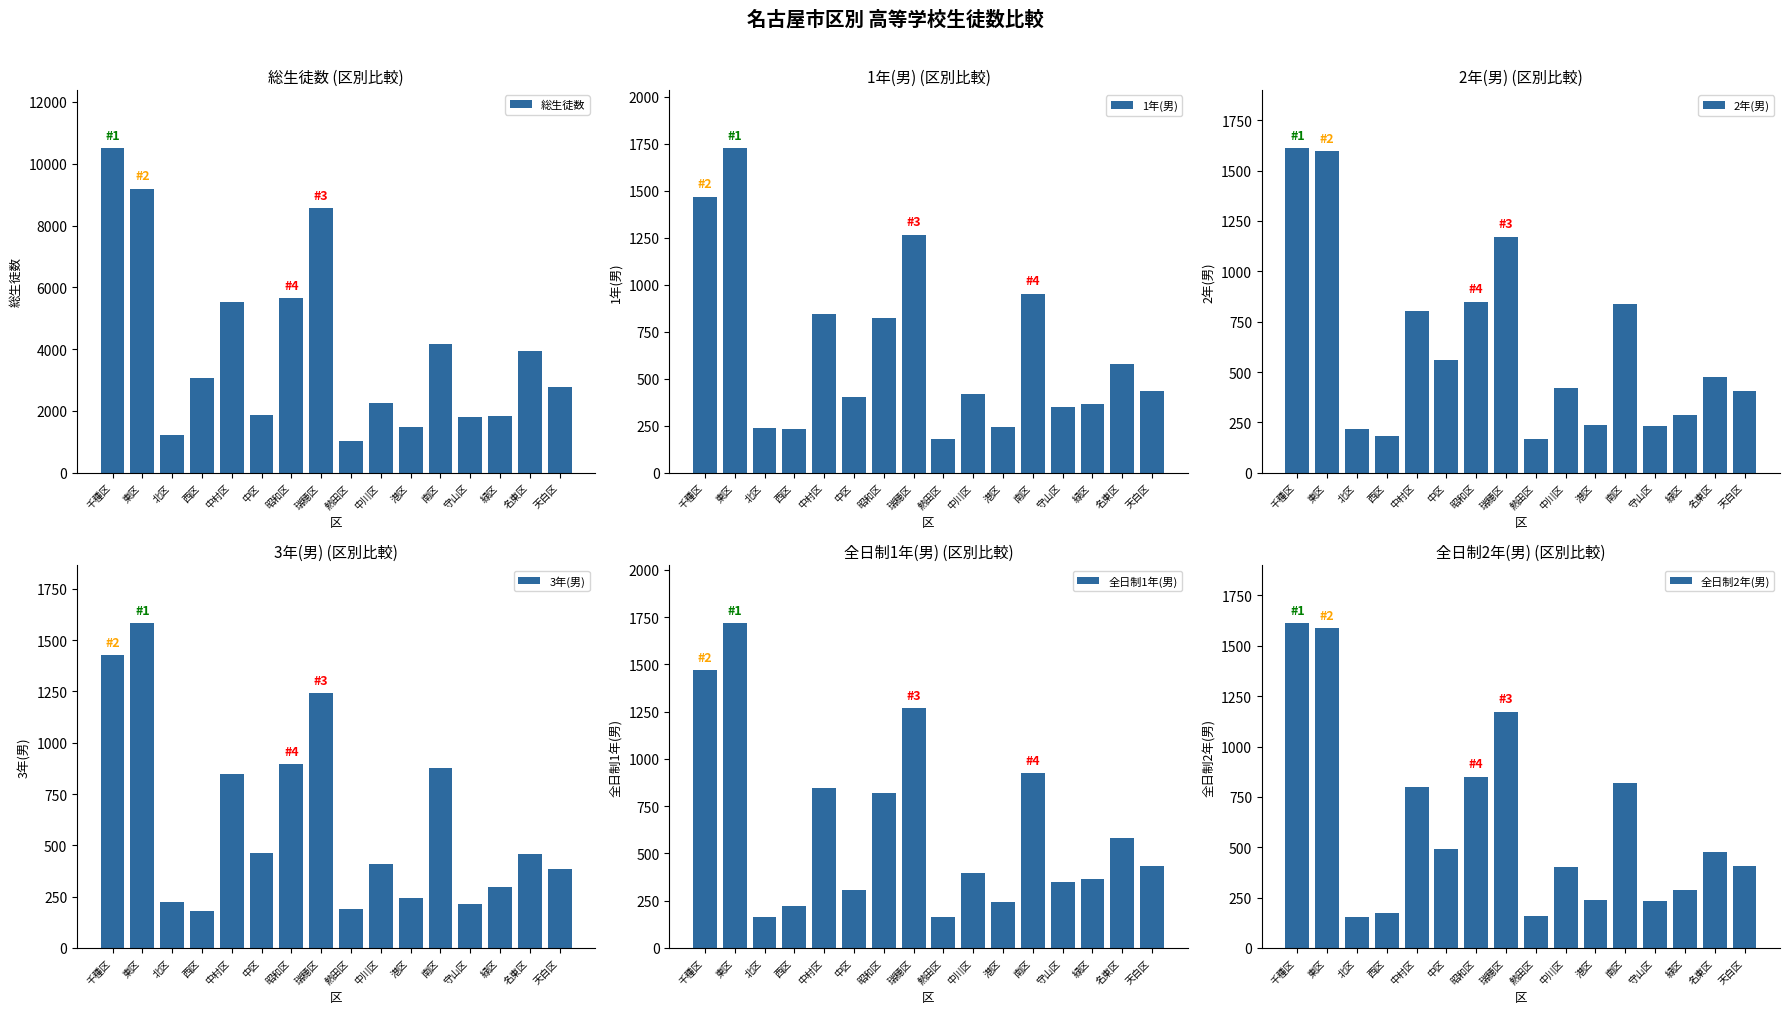

The value of 全日制1年(男) at 千種区 is 851. True or false?

False